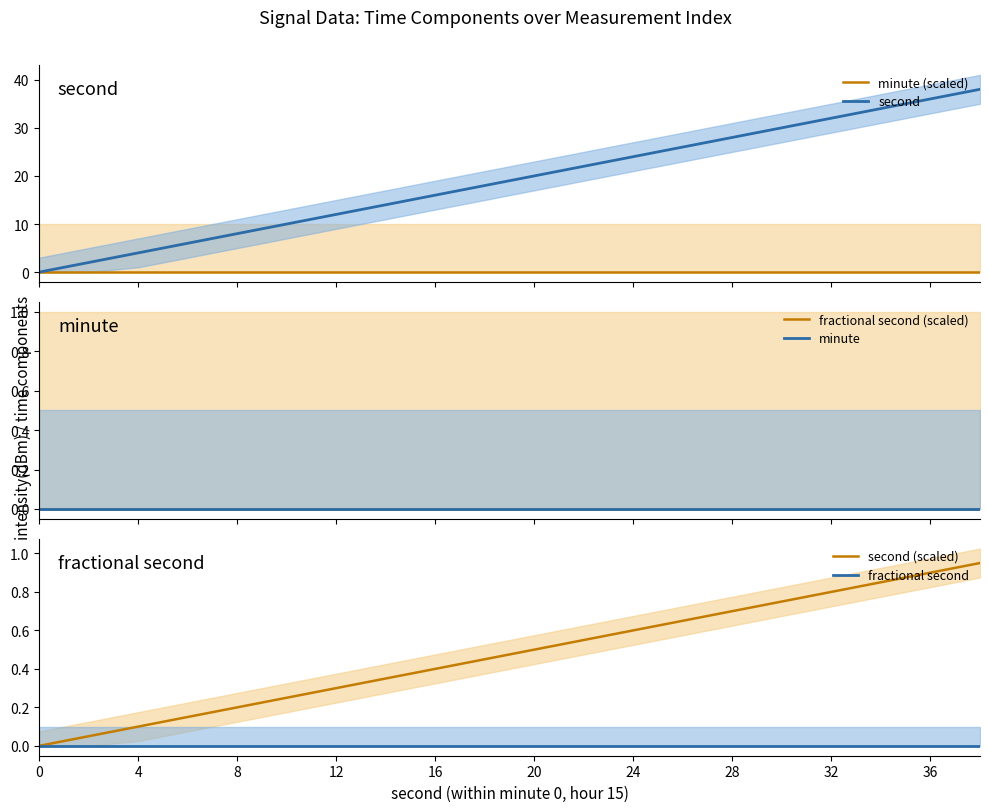

What is the label of the 13th point from the left?

24